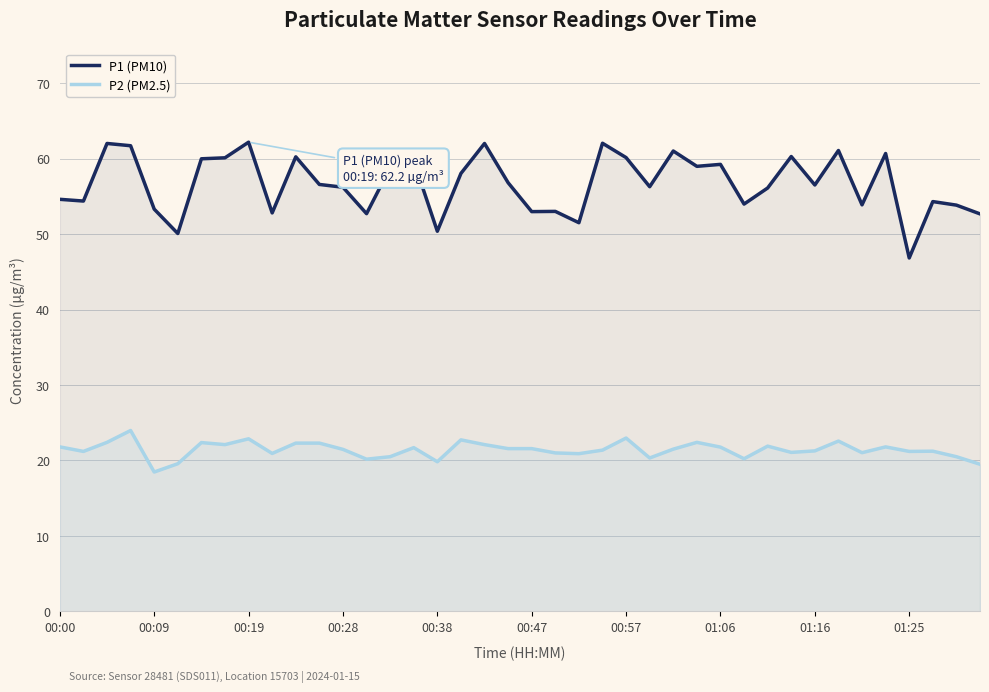

Rank the series by their average value, from highest to lowest.

P1 (PM10), P2 (PM2.5)